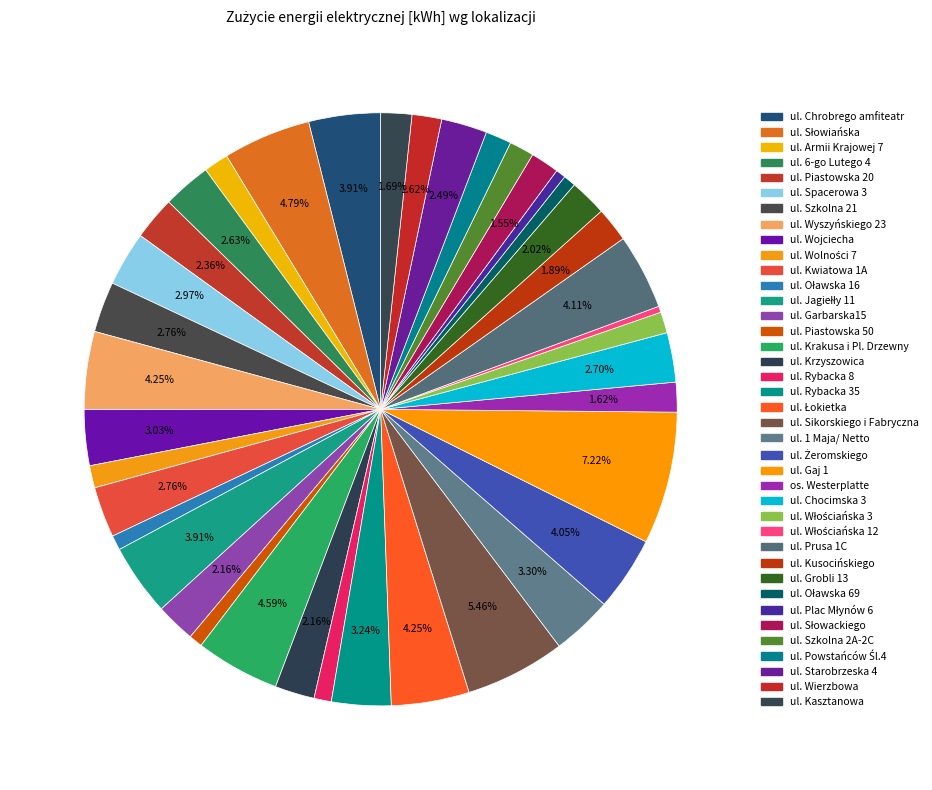

Does ul. Szkolna 21 represent more than half of the total?

No